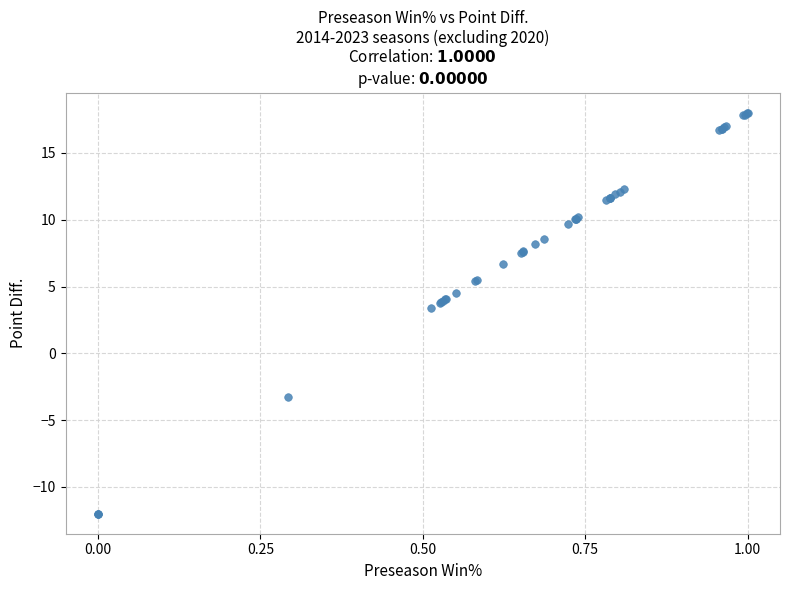

What Y value in the scatter plot is closest to 3?

3.4